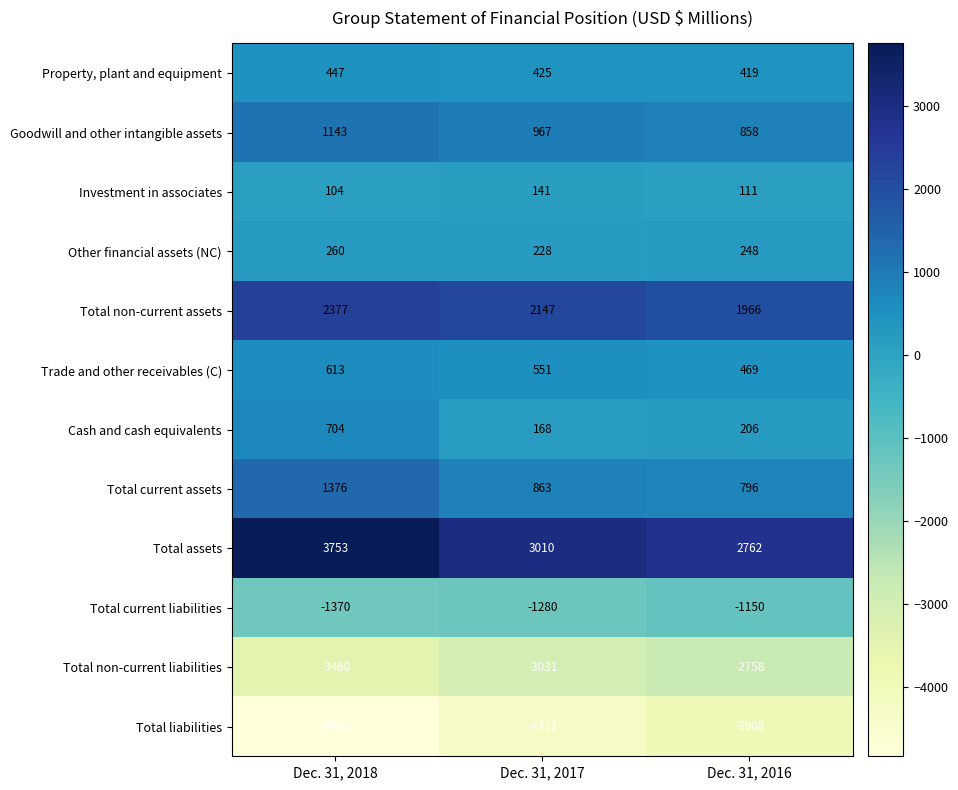

Which series has the largest total across all categories?

Total assets